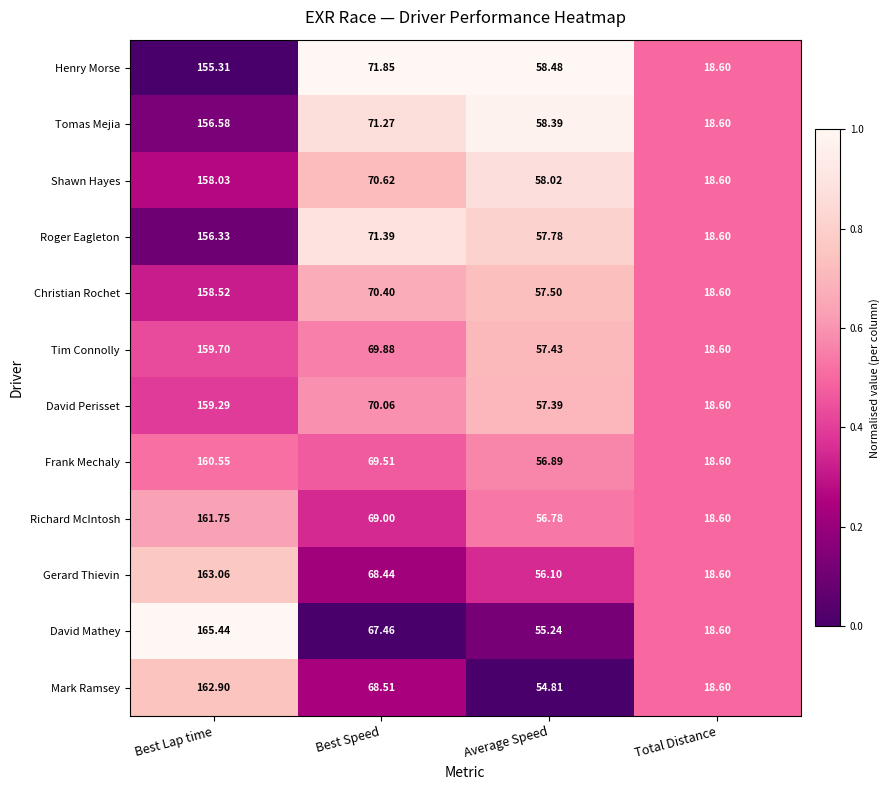

Where does the Mark Ramsey series first go above 68?

Best Lap time